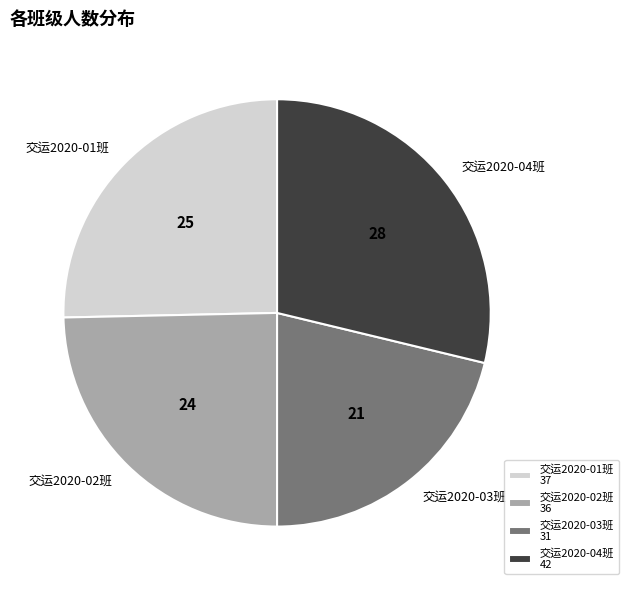

Is it true that 交运2020-02班 is 25% of the pie?

True